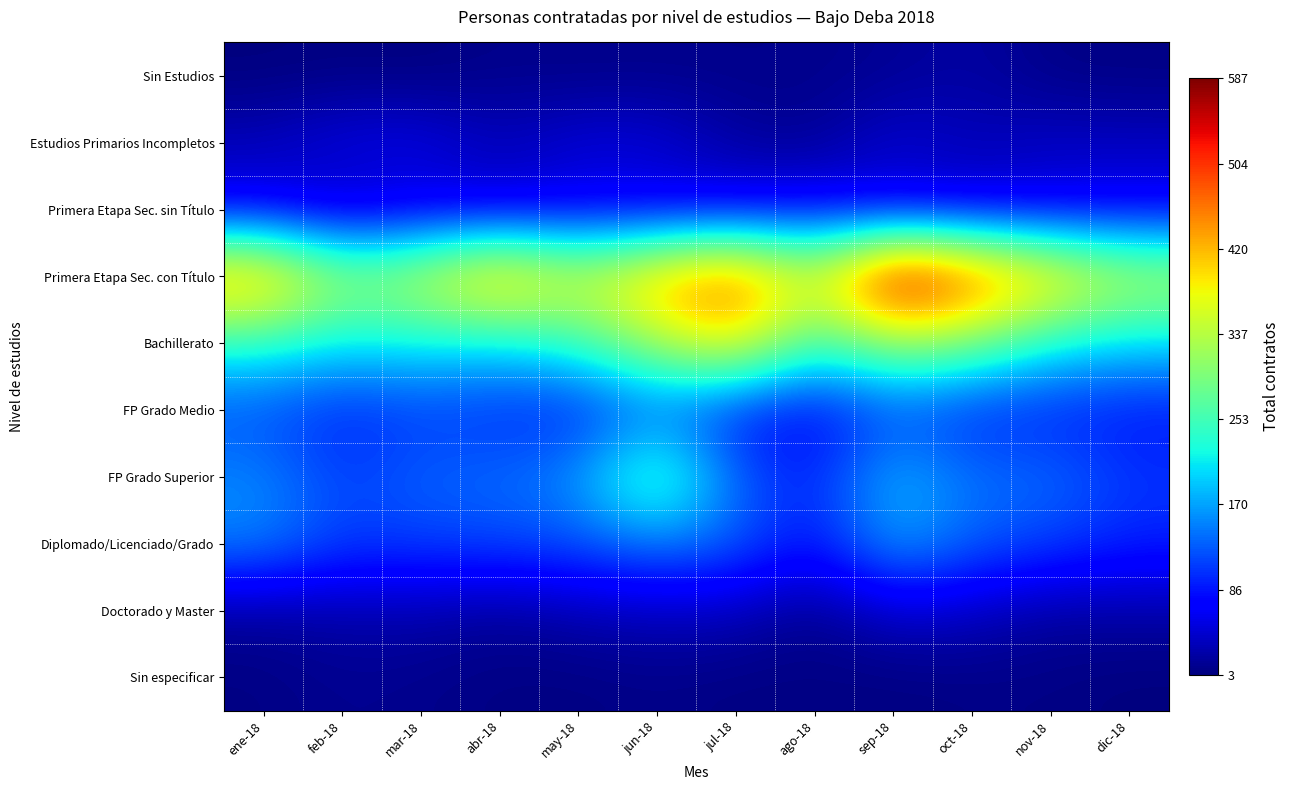

At how many categories does at least one series exceed 514?

1